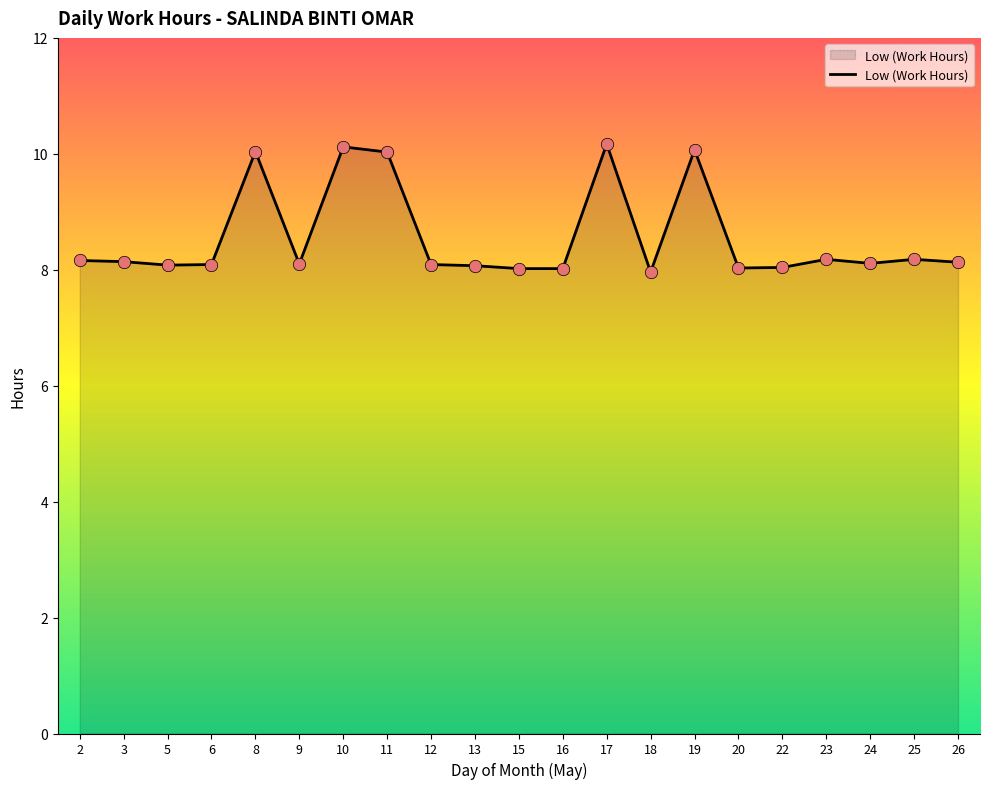

Which has a higher value, 8 or 17?

17